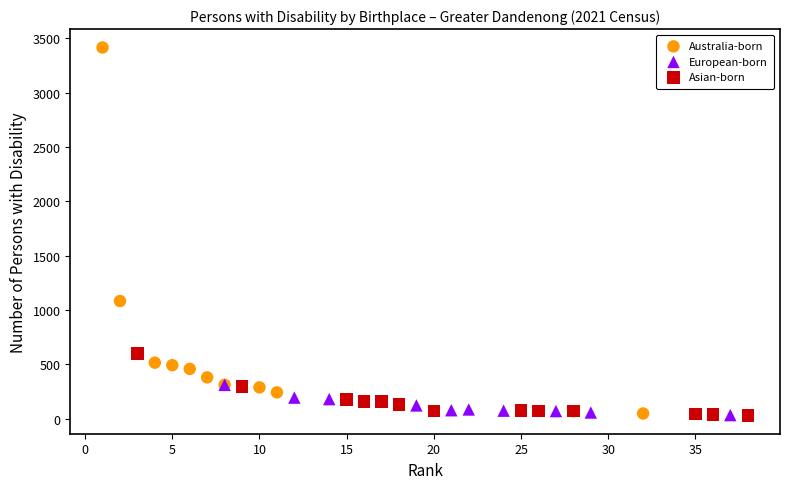

Which series has the largest Y range (max minus min)?

Australia-born